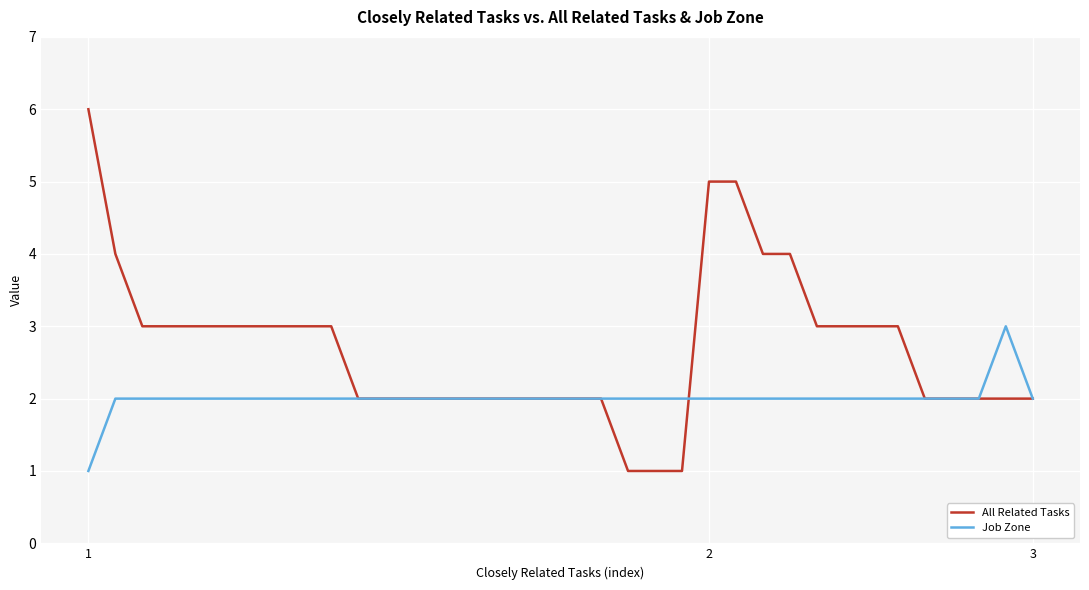

Which series has the largest total across all categories?

All Related Tasks